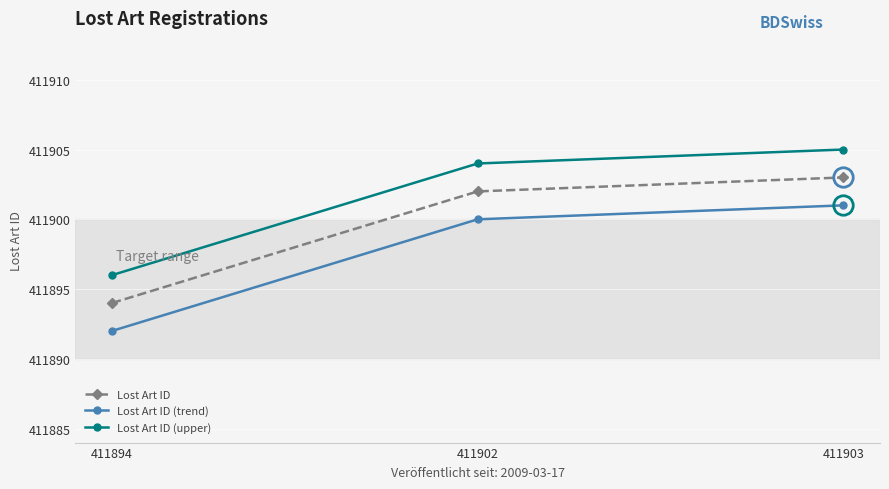

Rank the series by their average value, from highest to lowest.

Lost Art ID (upper), Lost Art ID, Lost Art ID (trend)